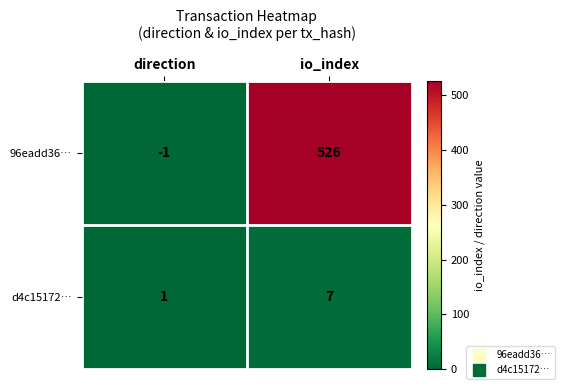

What is the sum of the d4c15172… values at direction and io_index?

8